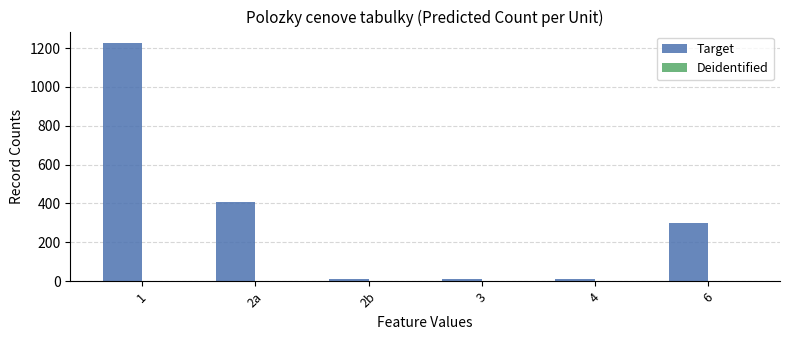

What is the difference between the maximum and second lowest values?

1214